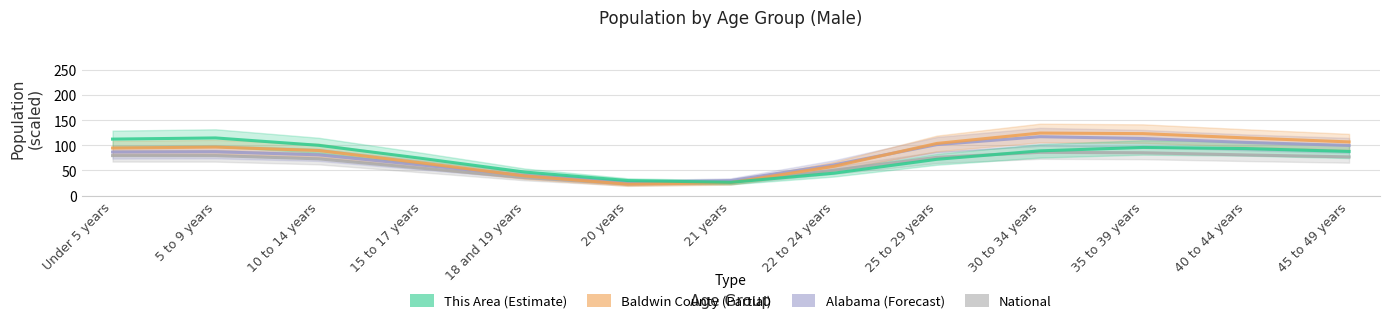

What is the difference between the maximum and minimum values in the Baldwin County series?

101.7